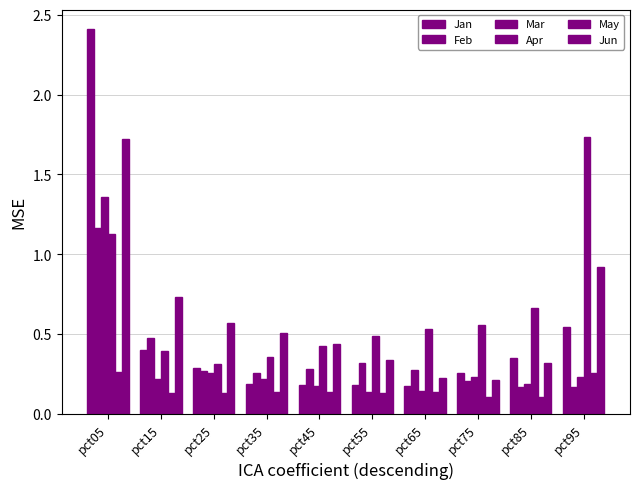

True or false: Jan has a value of 0.9 at pct95.

False